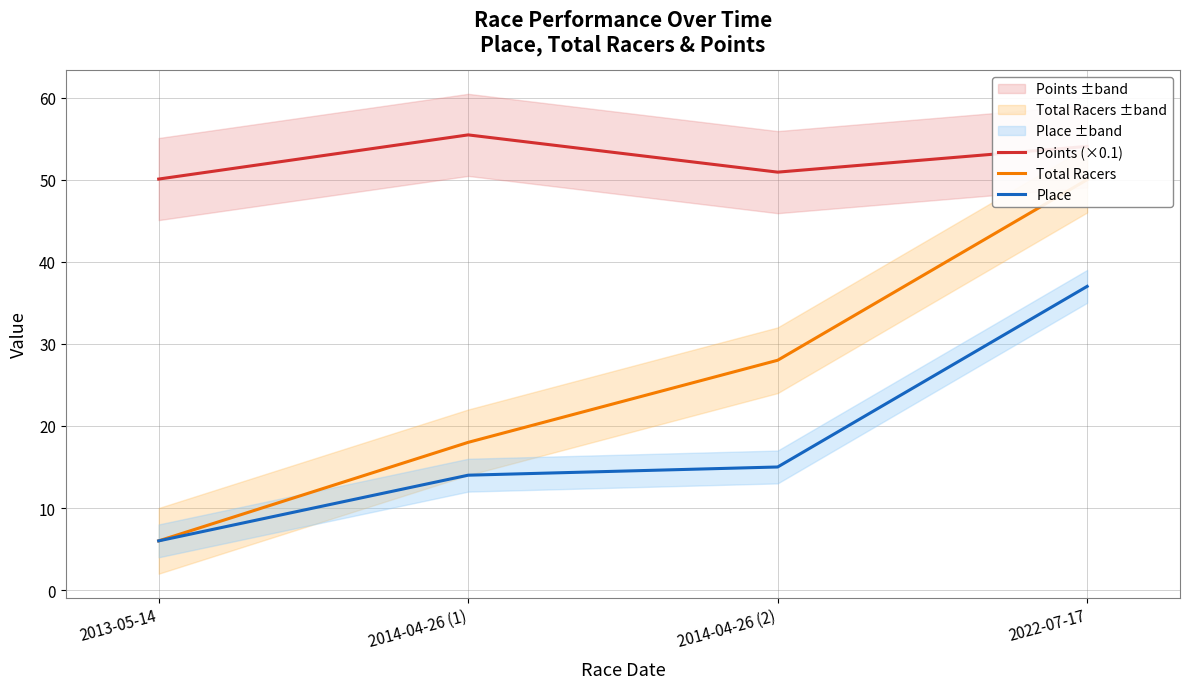

Which series has the widest spread of values?

Total Racers